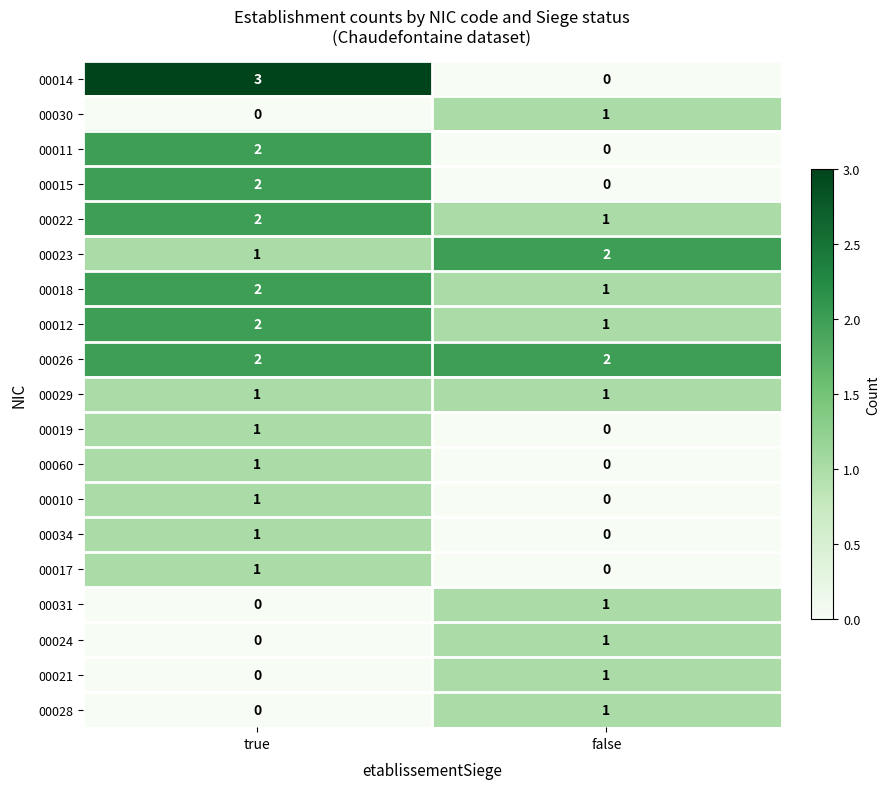

What is the total value across all series at false?

13